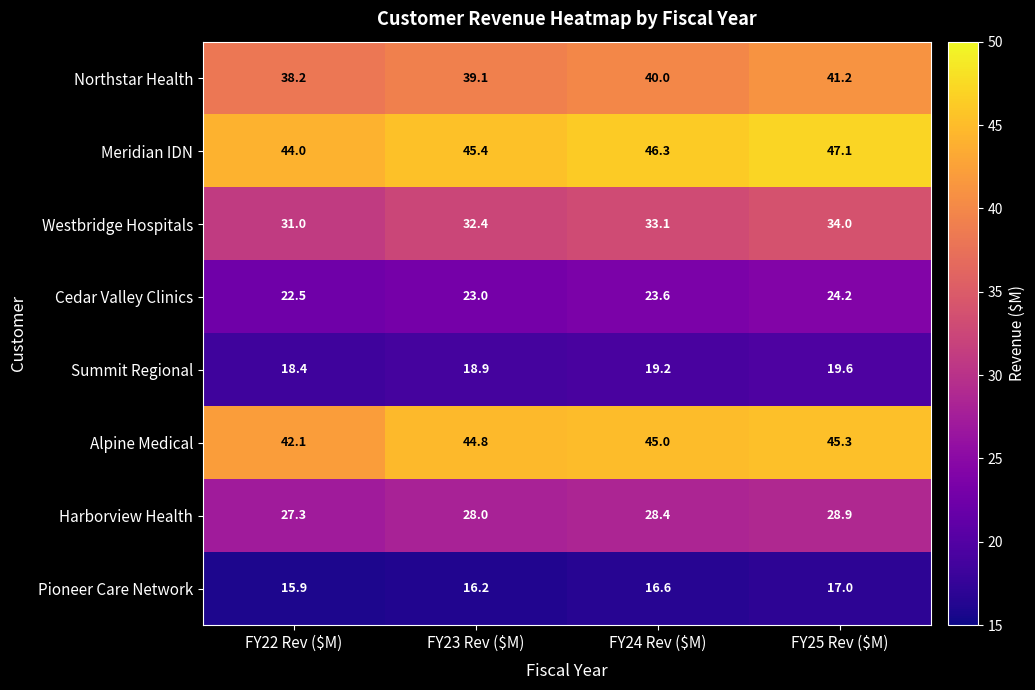

What is the total value across all series at FY23 Rev ($M)?

247.8